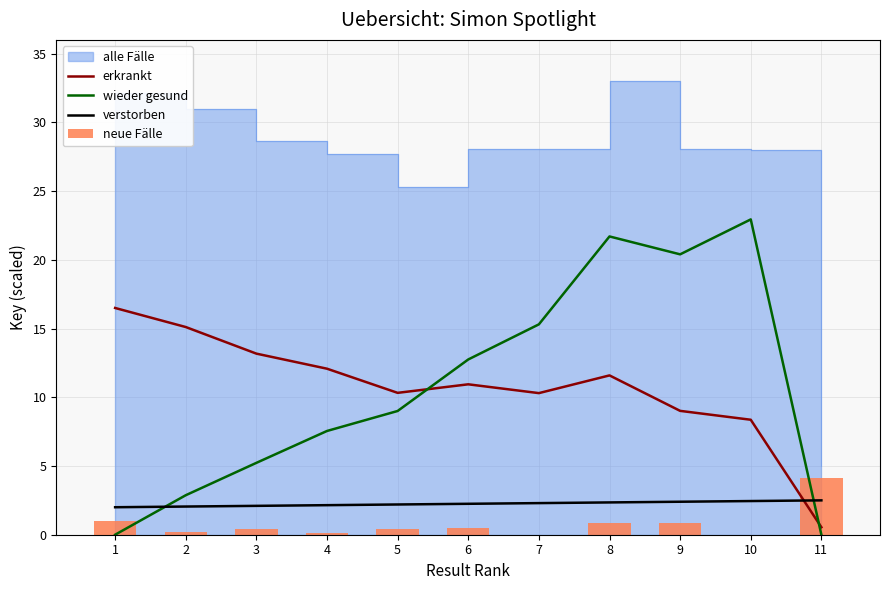

Is the value of verstorben at 2 greater than the value of wieder gesund at 9?

No